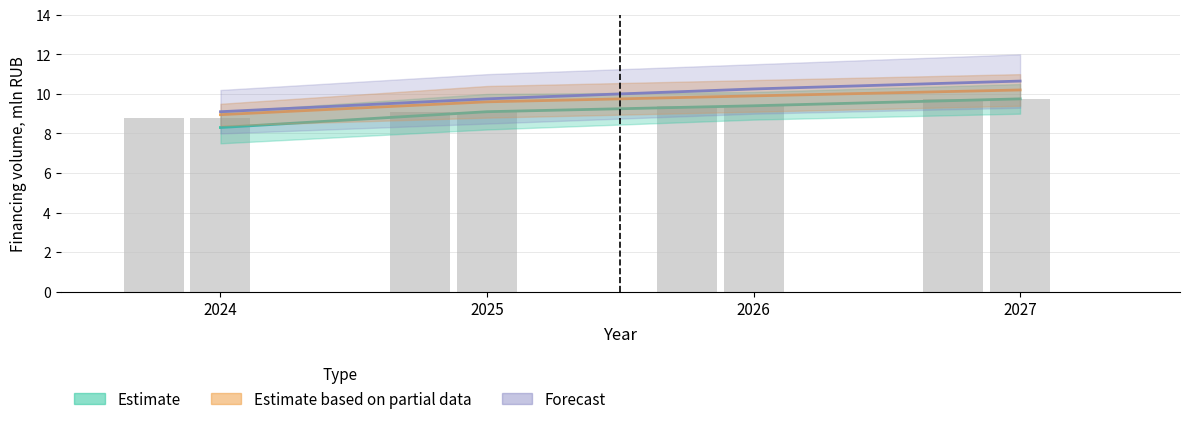

What is the maximum value for Plan_total?

9.7